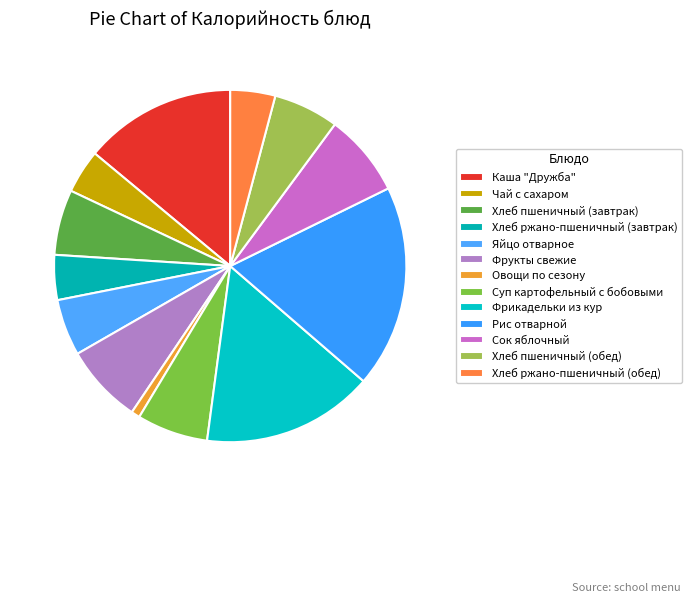

Count the number of slices in the pie.

13